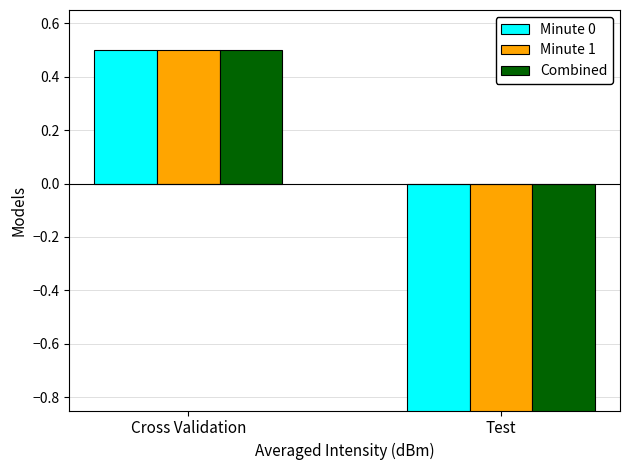

Which label corresponds to the largest value in the chart?

Cross Validation